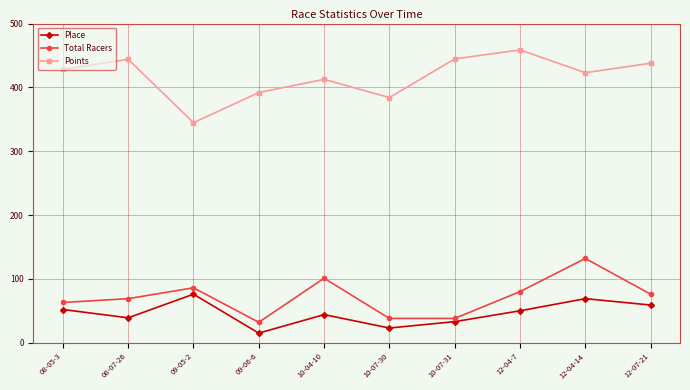

What are all the series names shown in the legend?

Place, Total Racers, Points